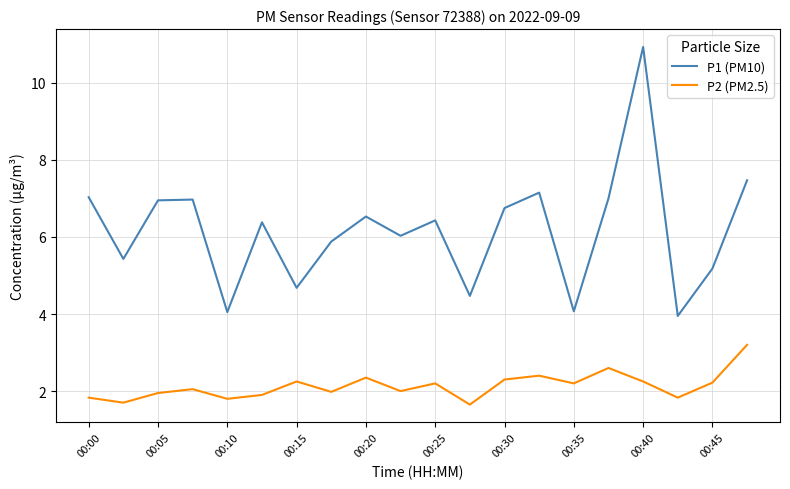

Which series has the widest spread of values?

P1 (PM10)